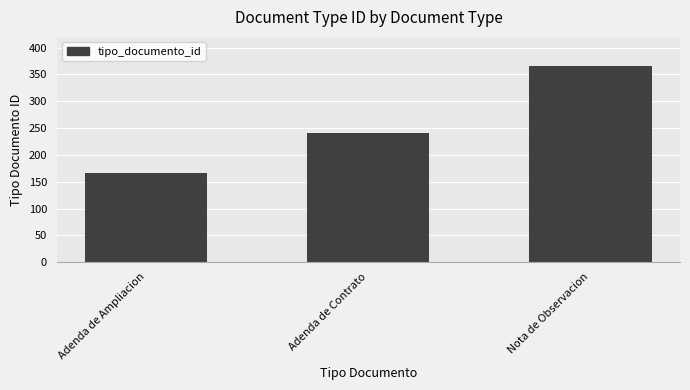

List the labels in order of value, largest first.

Nota de Observacion, Adenda de Contrato, Adenda de Ampliacion